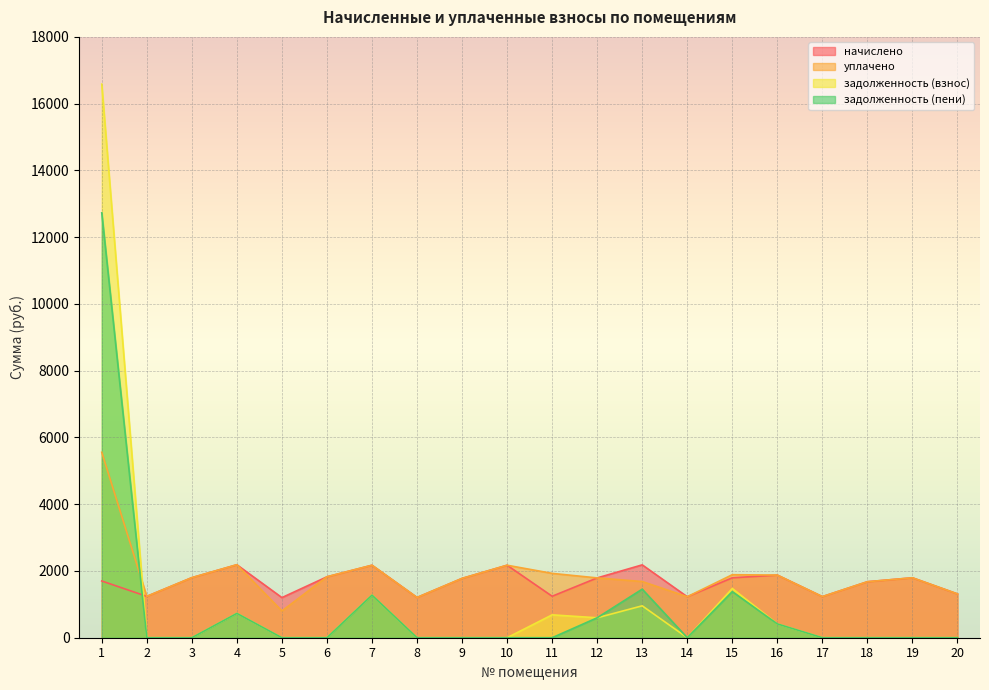

What is the total value across all series at 6?

3653.8